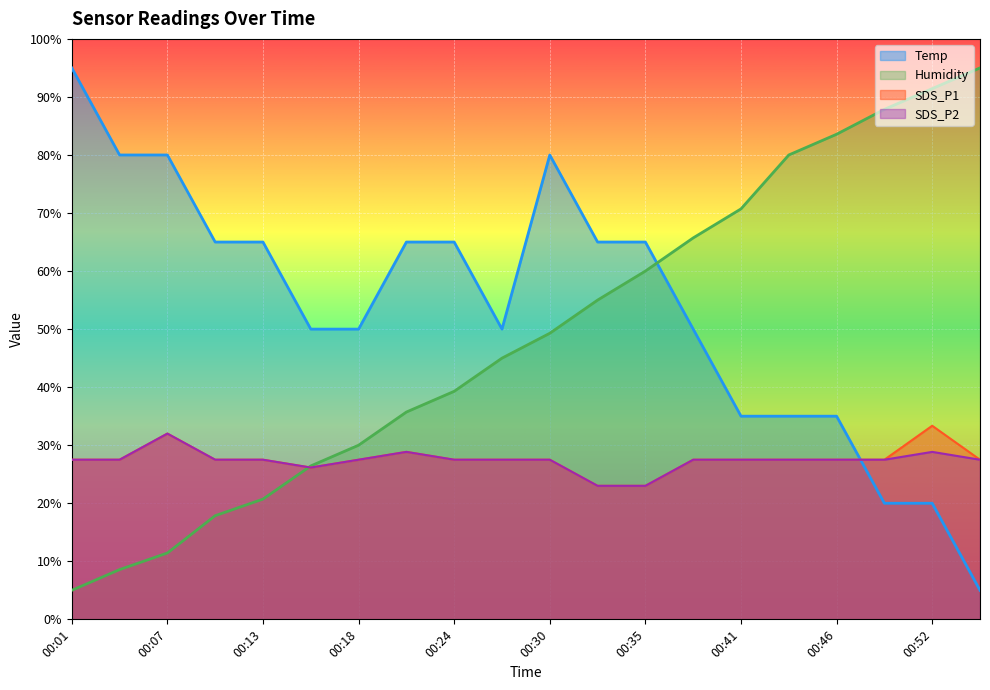

What is the difference between the SDS_P1 values at 00:15 and 00:46?

1.4